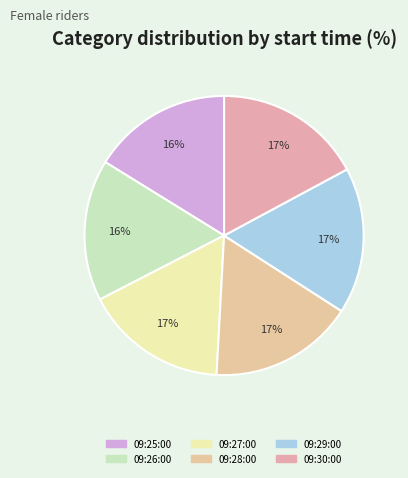

Rank the categories by value from lowest to highest.

09:25:00, 09:26:00, 09:27:00, 09:28:00, 09:29:00, 09:30:00